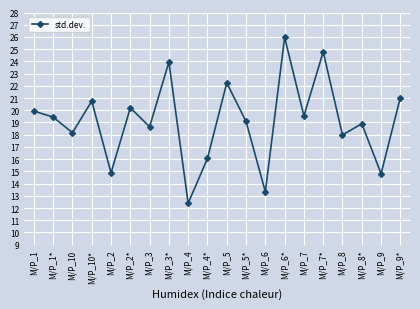

What is the change in value from M/P_10* to M/P_7*?

+4.0